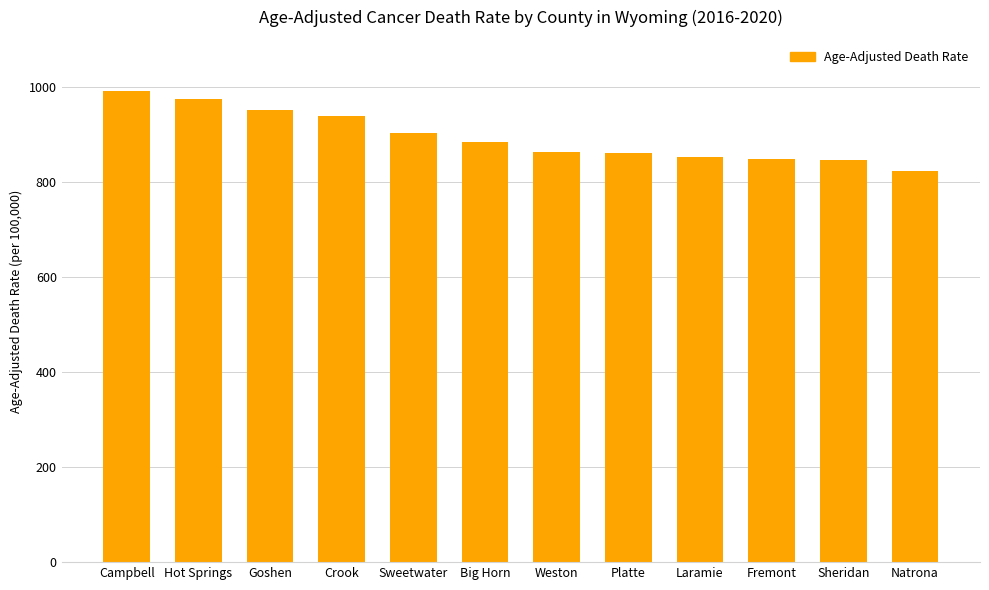

What is the value of the 5th bar from the left?

903.3